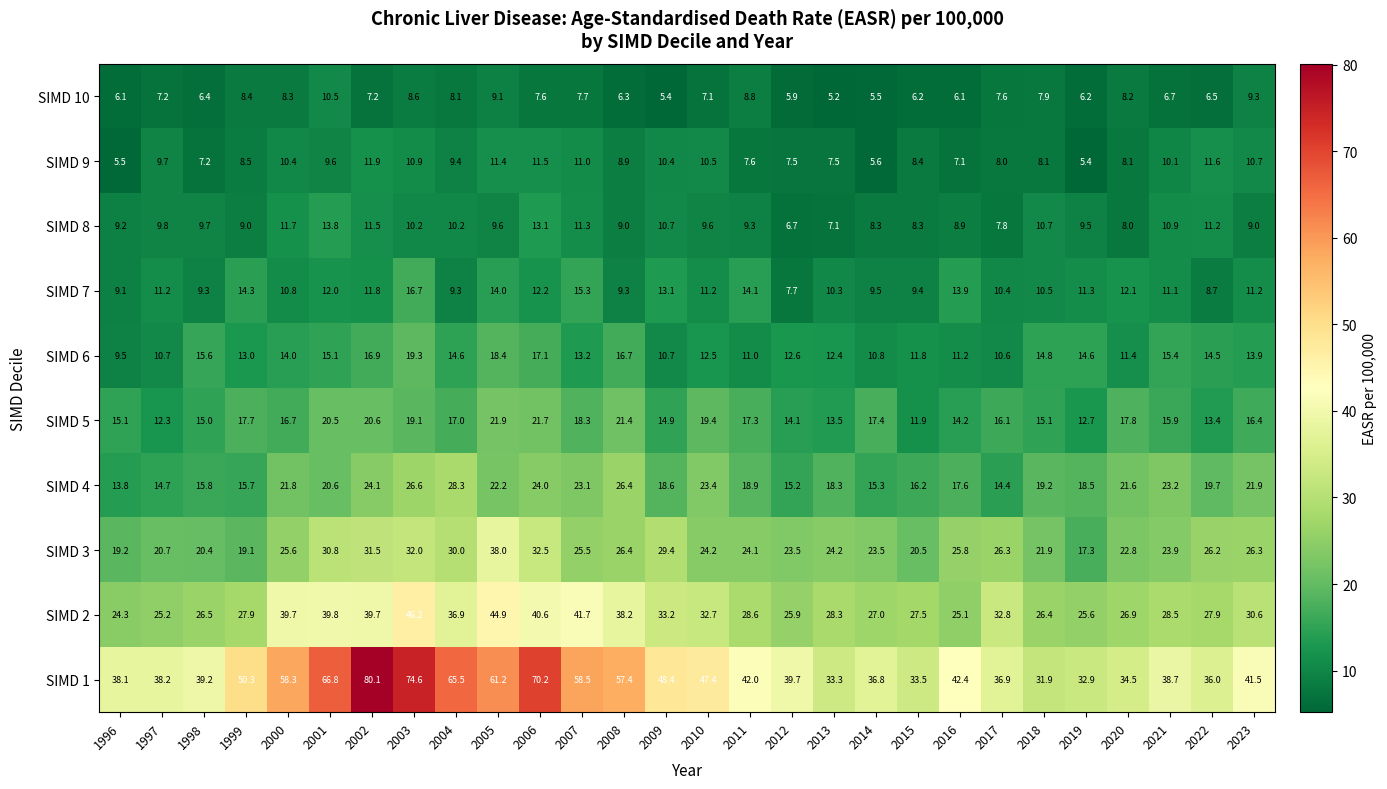

Read the SIMD 5 value at 2001.

20.5